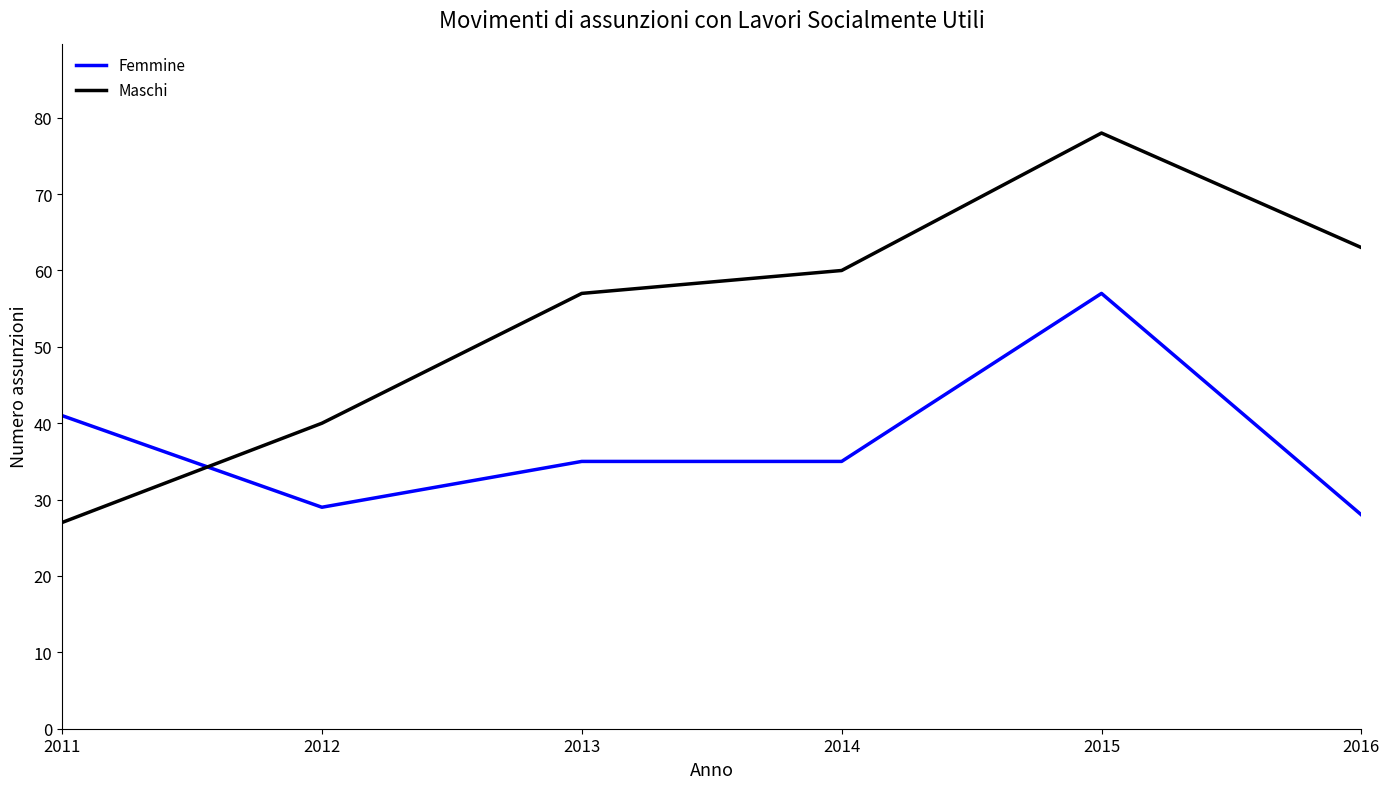

At which category does Femmine reach its first local valley?

2012